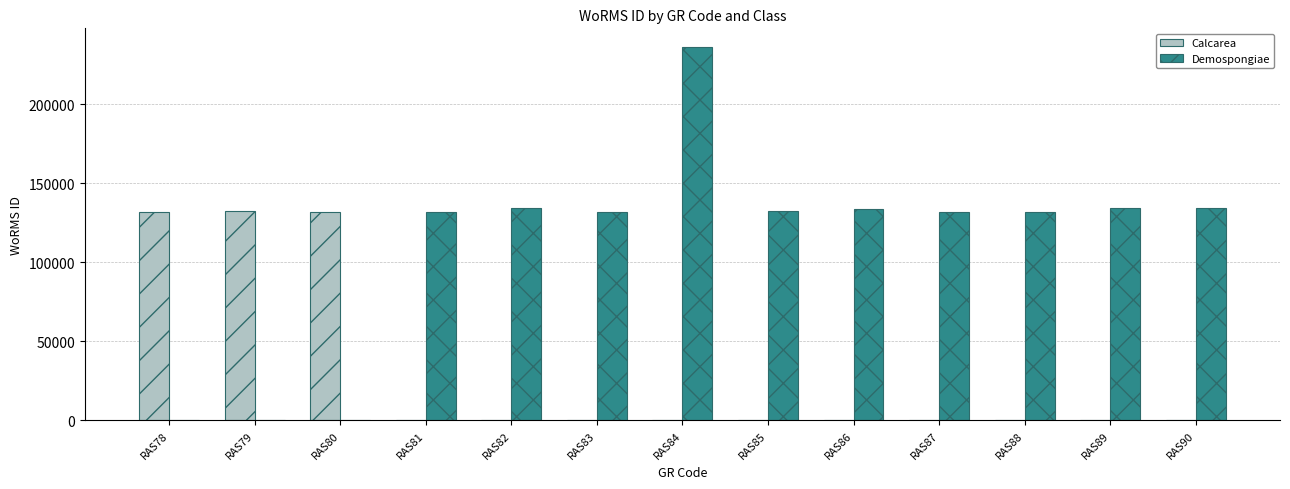

What is the maximum value shown in the chart?

236331